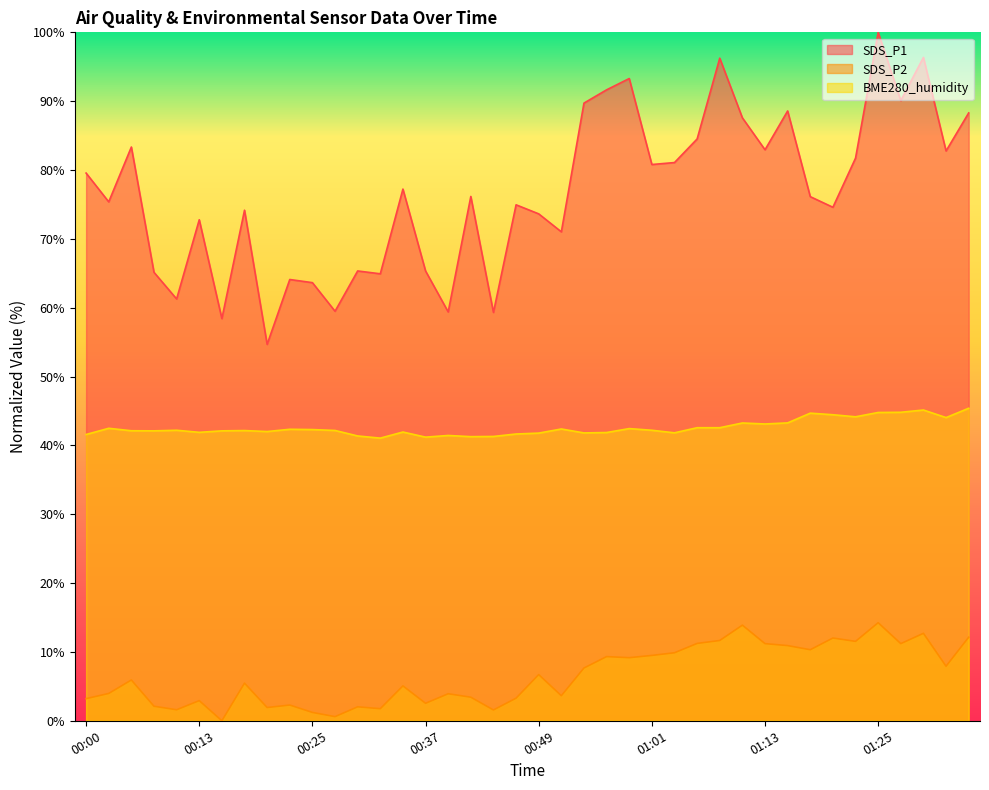

The value of SDS_P2 at 00:51 is 3.6. True or false?

True